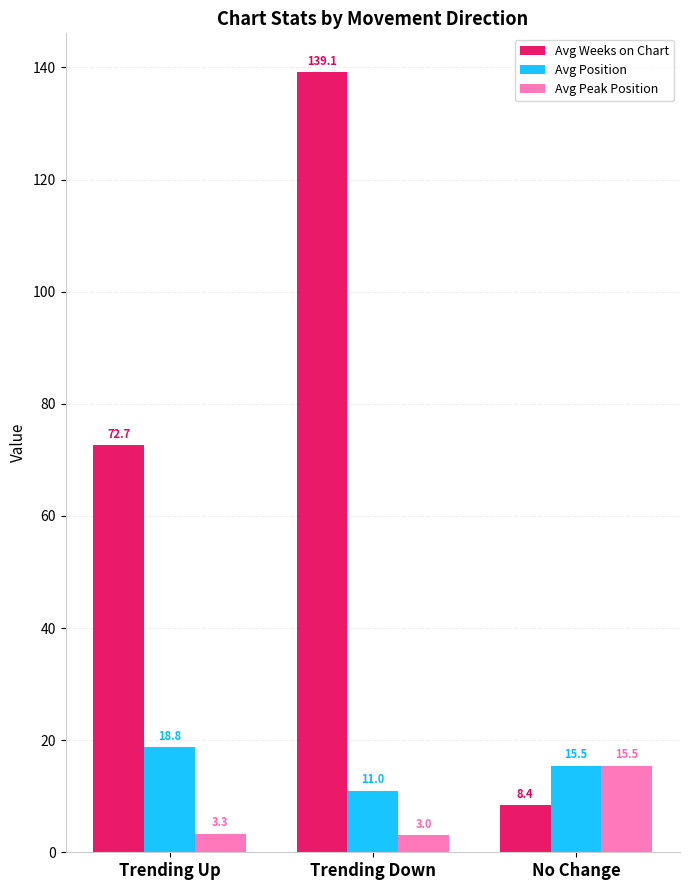

The Avg Peak Position series shows 3.3 at Trending Up. True or false?

True